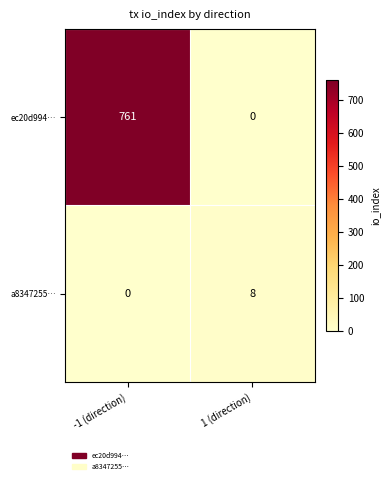

What is the total value across all series at 1 (direction)?

8